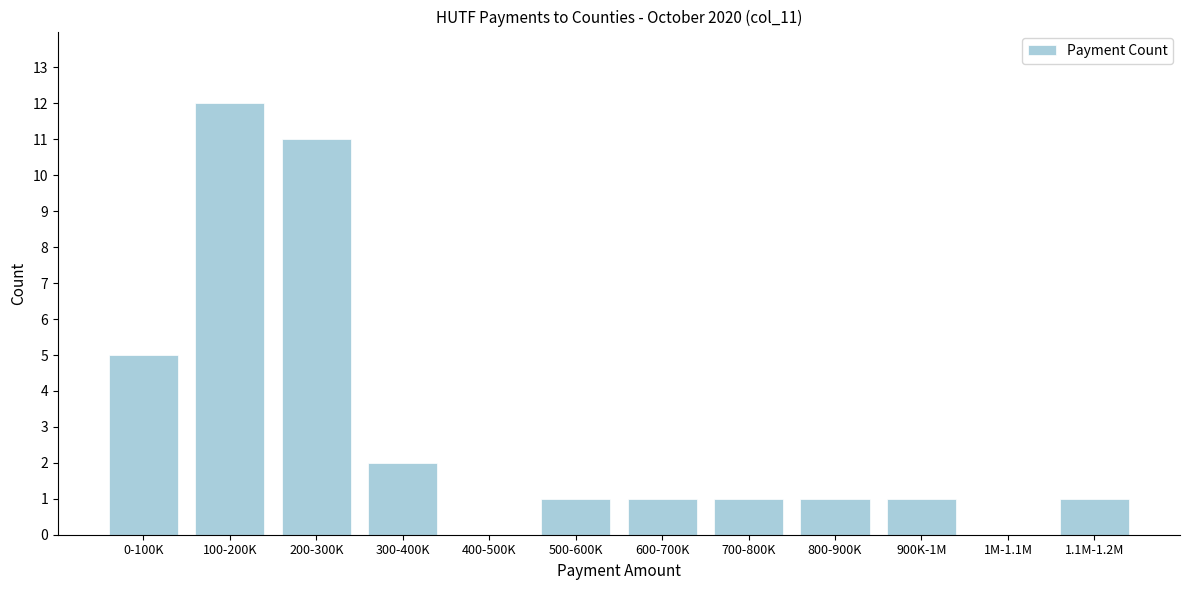

Reading left to right, transcribe all the data shown in this chart.

0-100K=5	100-200K=12	200-300K=11	300-400K=2	400-500K=0	500-600K=1	600-700K=1	700-800K=1	800-900K=1	900K-1M=1	1M-1.1M=0	1.1M-1.2M=1